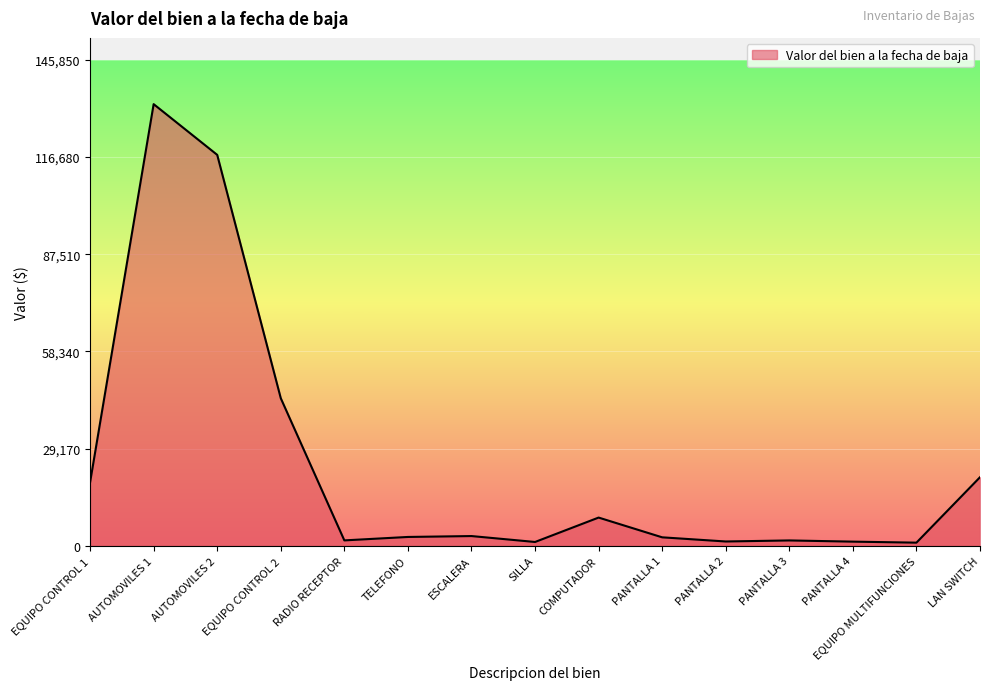

What is the sum of the values at AUTOMOVILES 2 and SILLA?

118512.3